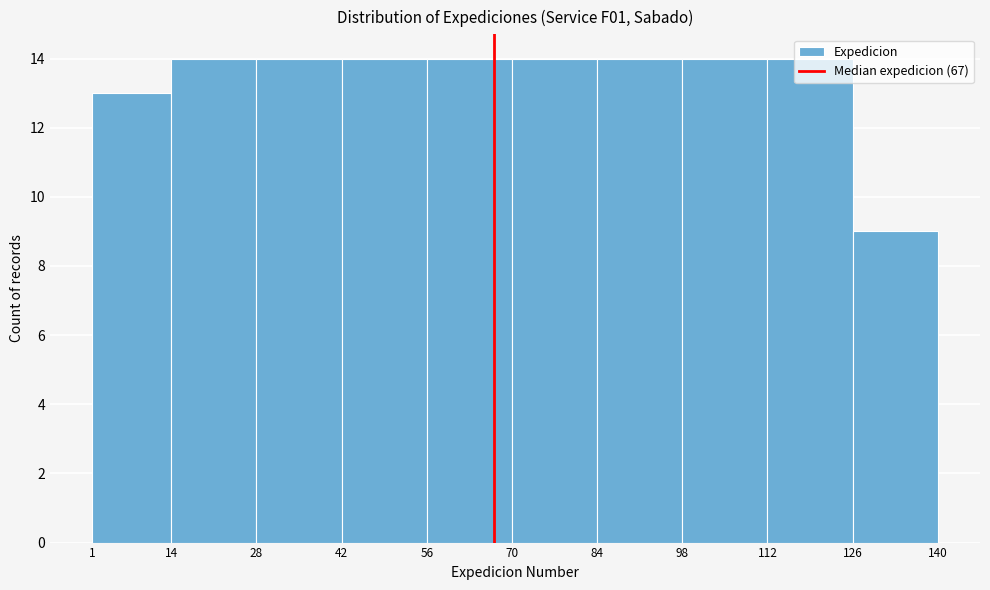

Reading left to right, transcribe this chart: for each bar, give the range it covers on the x-axis and its height. The values are not printed on the chart, so give them approximately, as read against the axis.

1 to 14: 13
14 to 28: 14
28 to 42: 14
42 to 56: 14
56 to 70: 14
70 to 84: 14
84 to 98: 14
98 to 112: 14
112 to 126: 14
126 to 140: 9